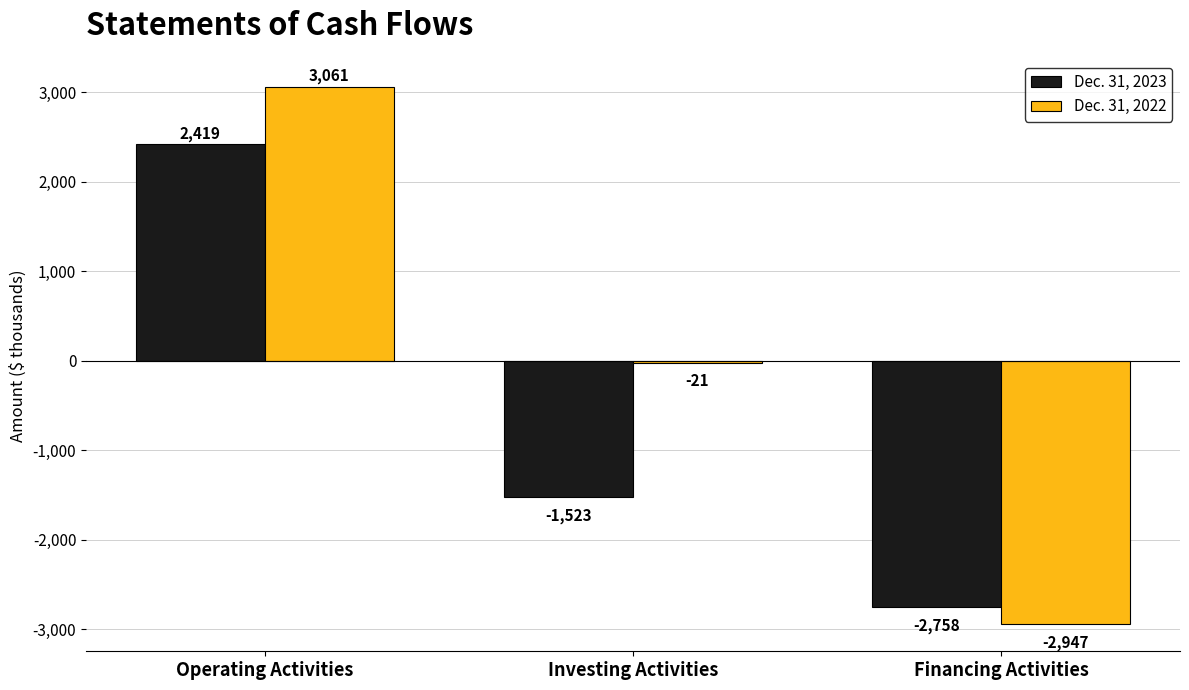

Reading left to right, what are all the values shown in this chart?

Dec. 31, 2023: Operating Activities=2419	Investing Activities=-1523	Financing Activities=-2758
Dec. 31, 2022: Operating Activities=3061	Investing Activities=-21	Financing Activities=-2947